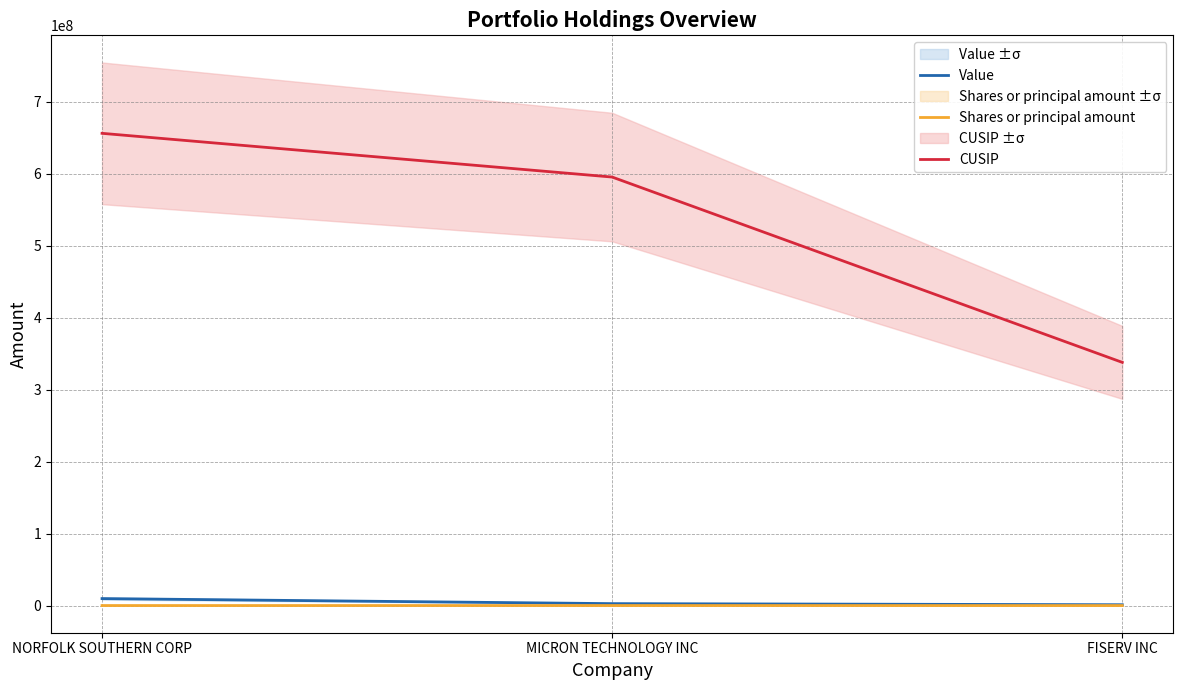

Reading left to right, list all the values displayed in this chart.

Value: 9707000	2689000	1156000
Shares or principal amount: 50000	50000	10000
CUSIP: 655844108	595112103	337738108